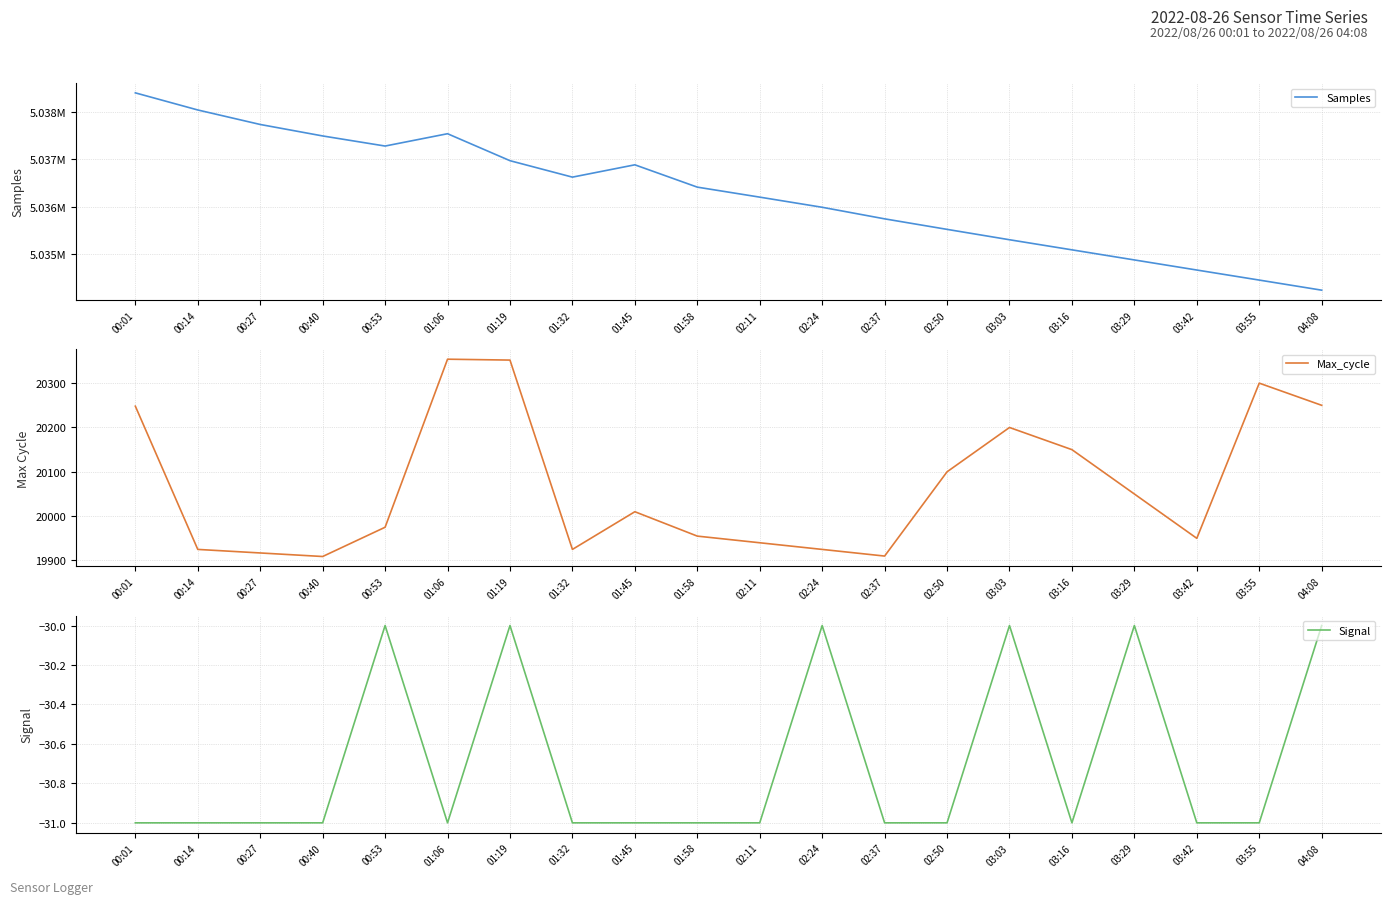

What position from the left is 01:32?

8